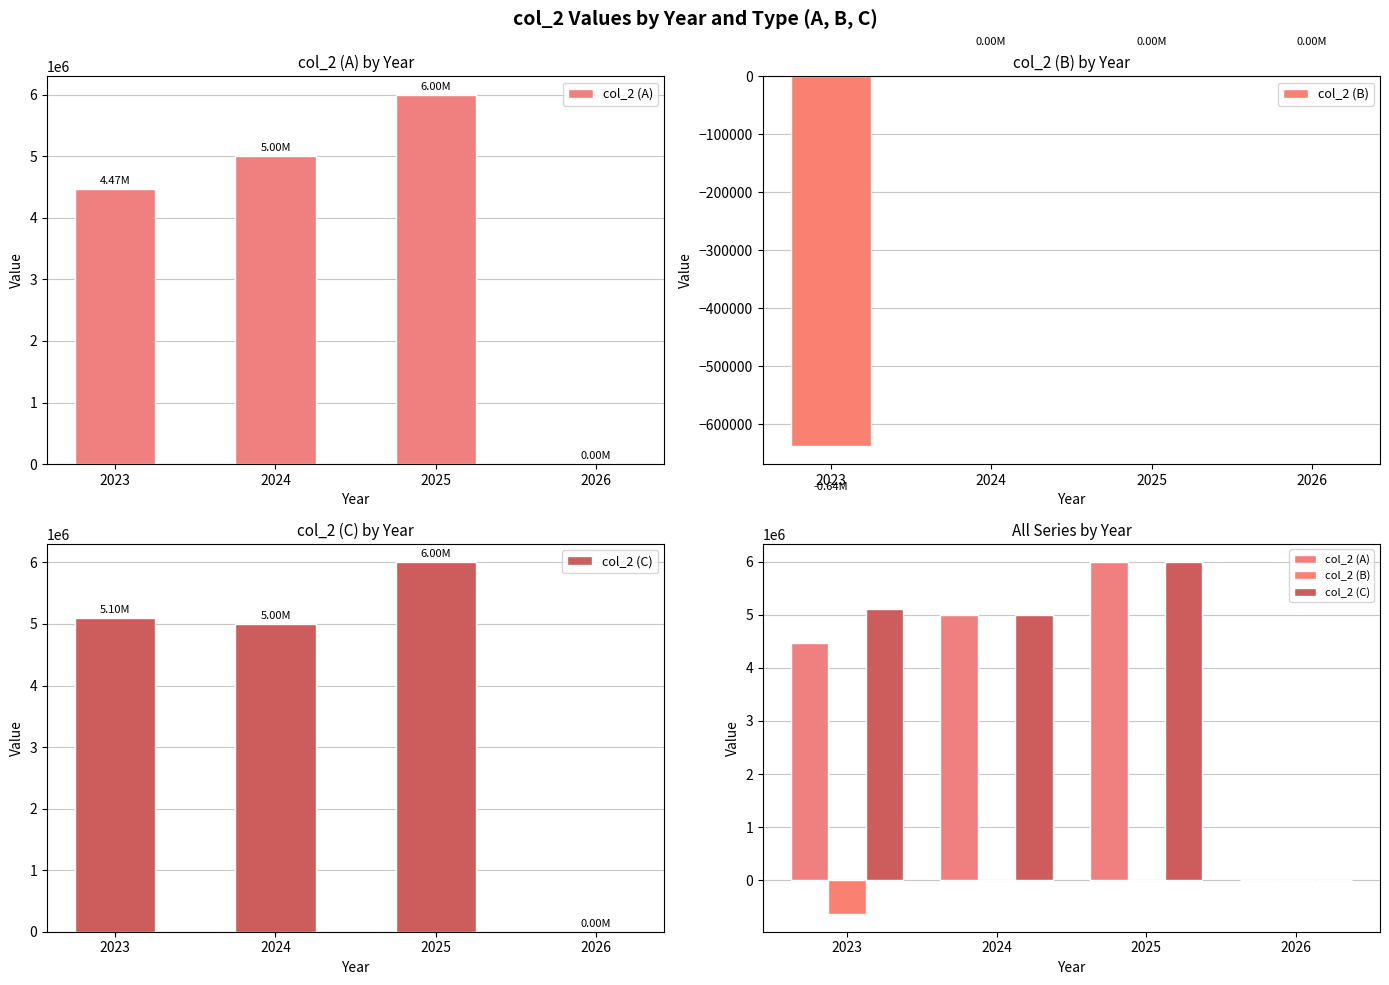

True or false: col_2 (C) has a value of 5000000.0 at 2024.

True